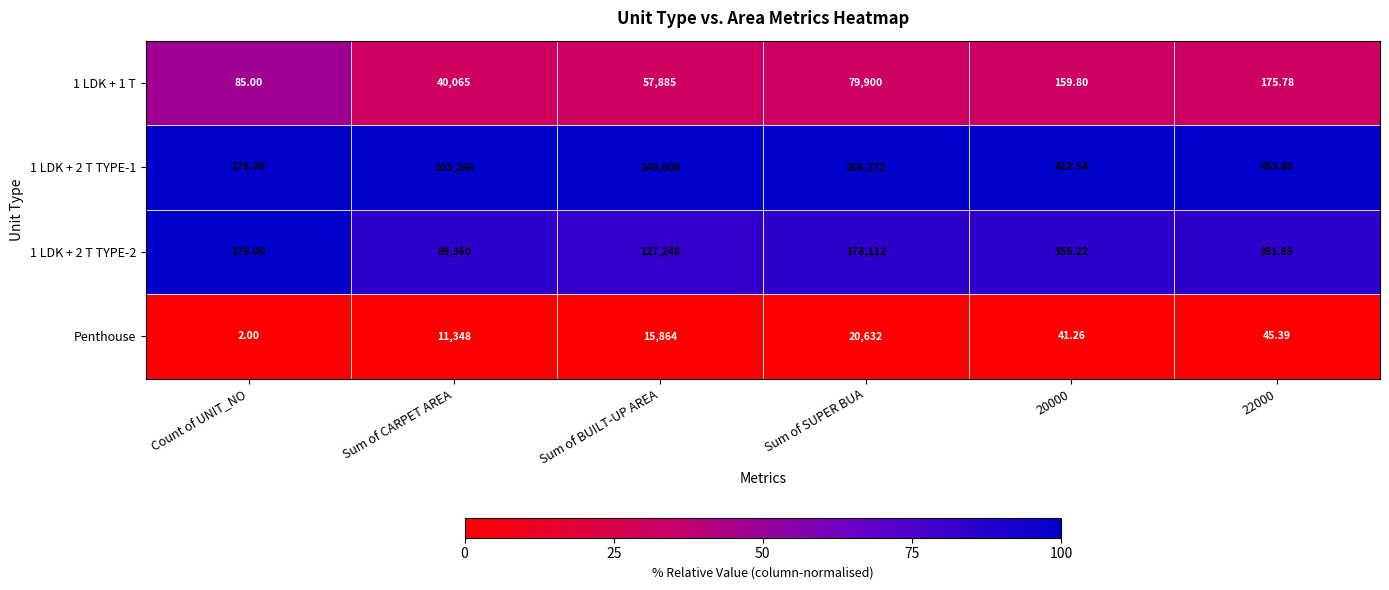

Where is 1 LDK + 2 T TYPE-2 nearest to the value 89144?

Sum of CARPET AREA